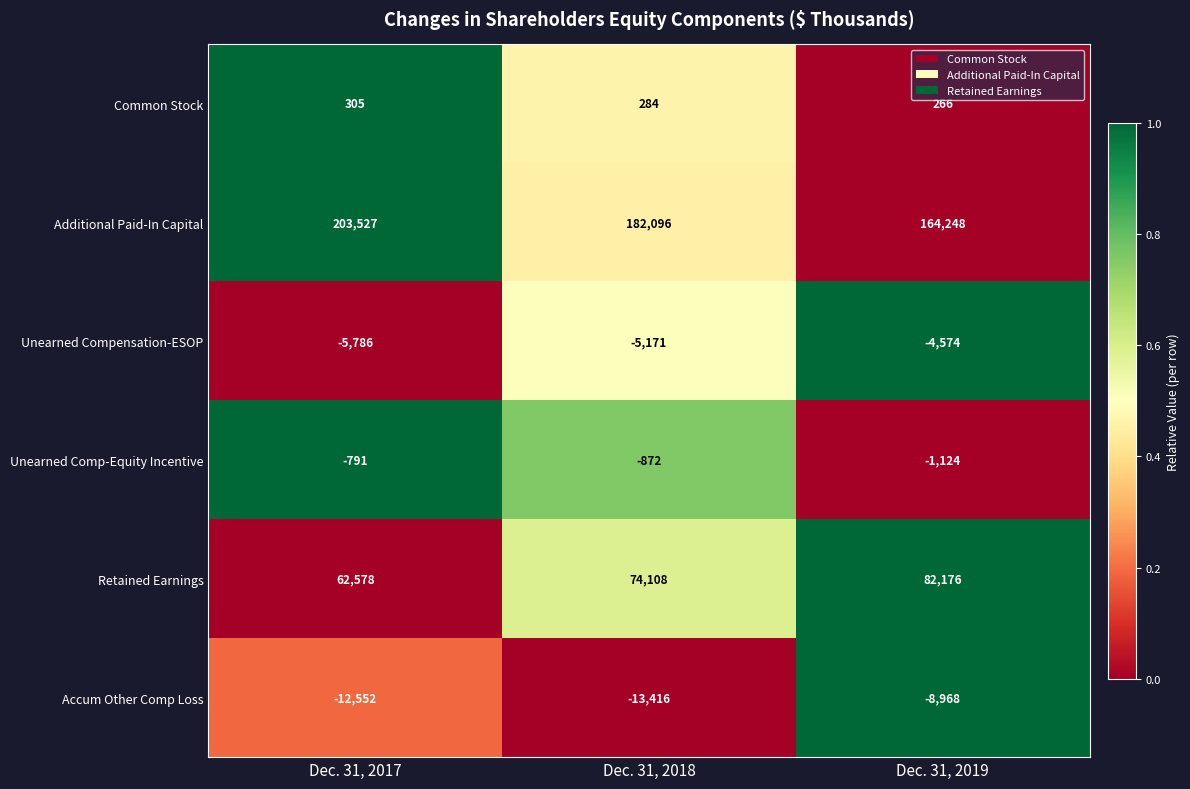

How many distinct data groups are displayed?

6